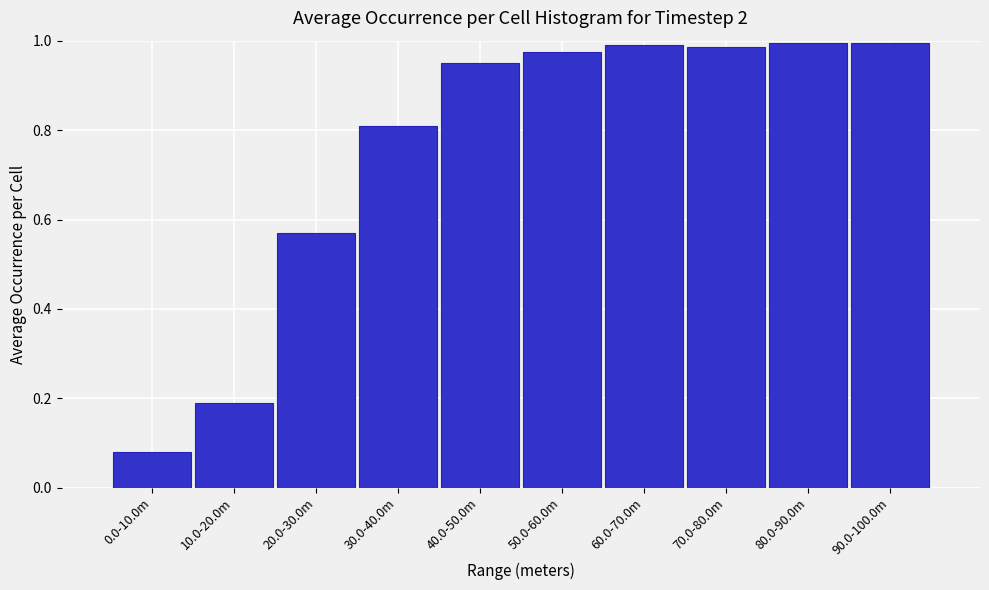

What is the sum of all values?

7.5